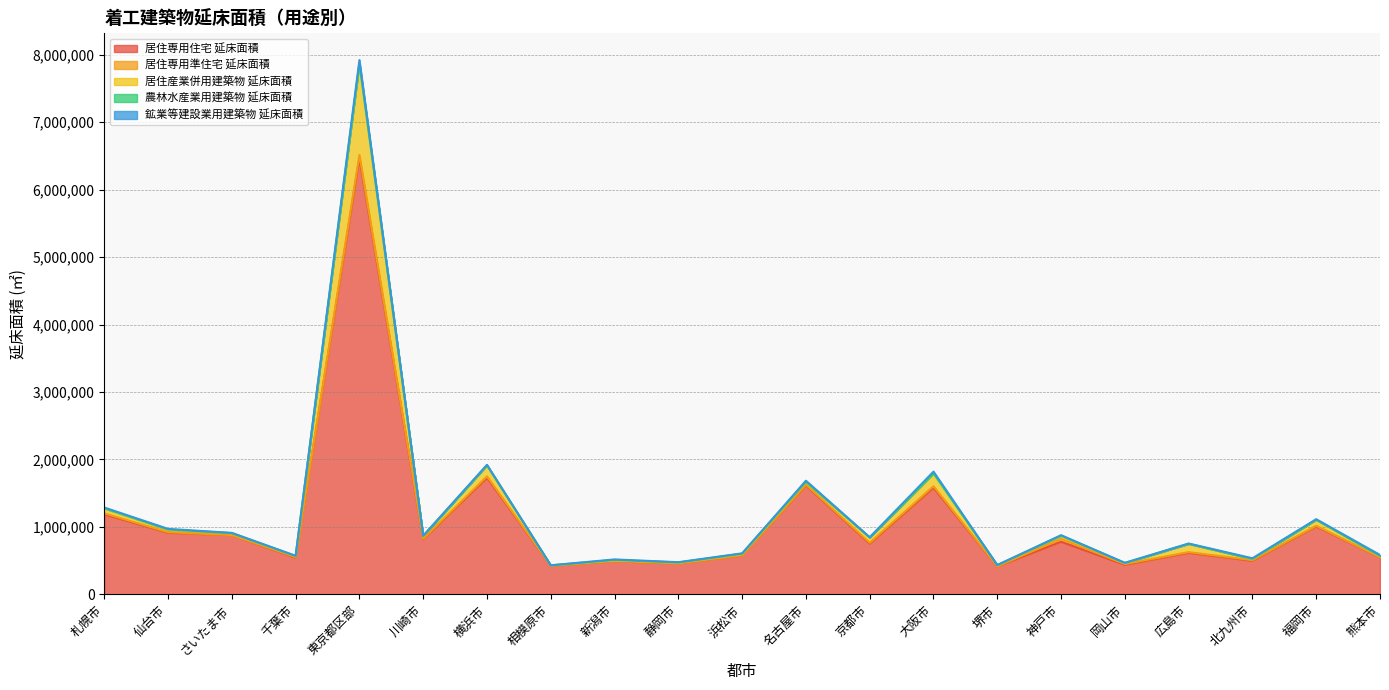

How many times do 鉱業等建設業用建築物 延床面積 and 居住産業併用建築物 延床面積 cross each other?

1